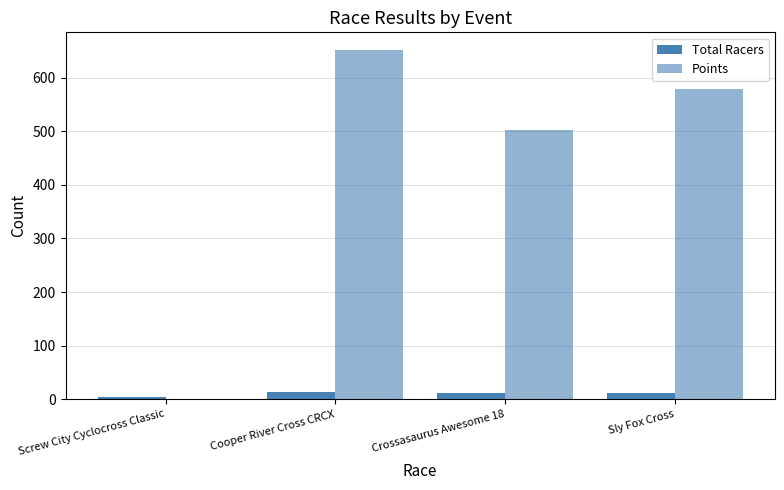

What is the difference between the Points values at Cooper River Cross CRCX and Crossasaurus Awesome 18?

150.2